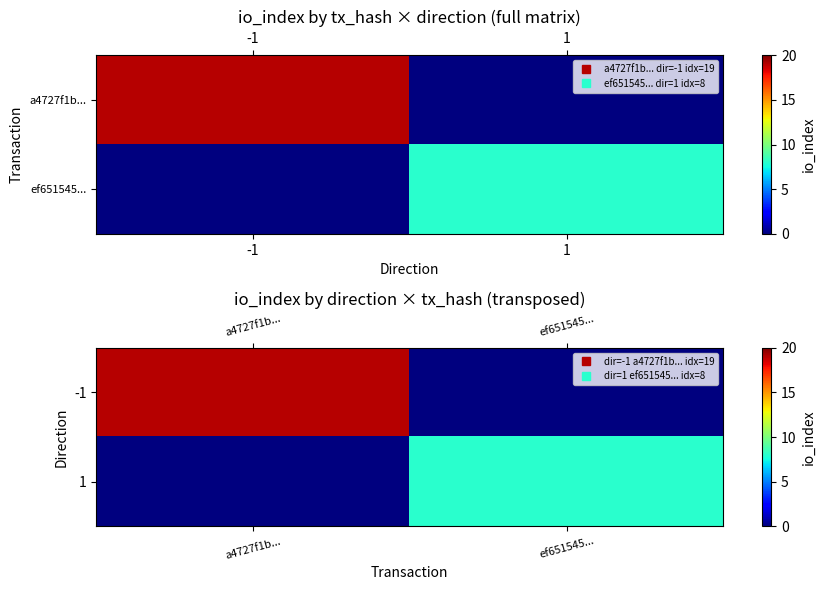

At which category is the sum across all series the highest?

a4727f1b...